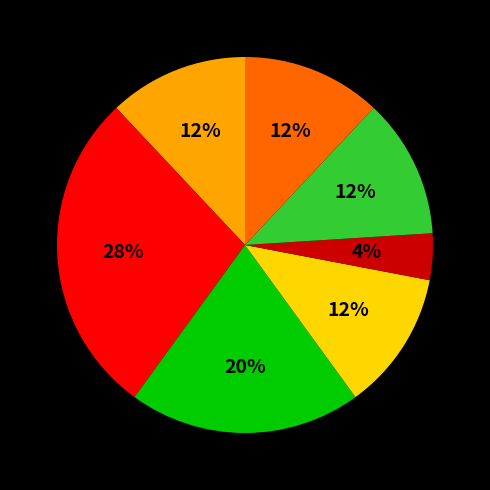

To the nearest percent, what is the average slice percentage?

14%